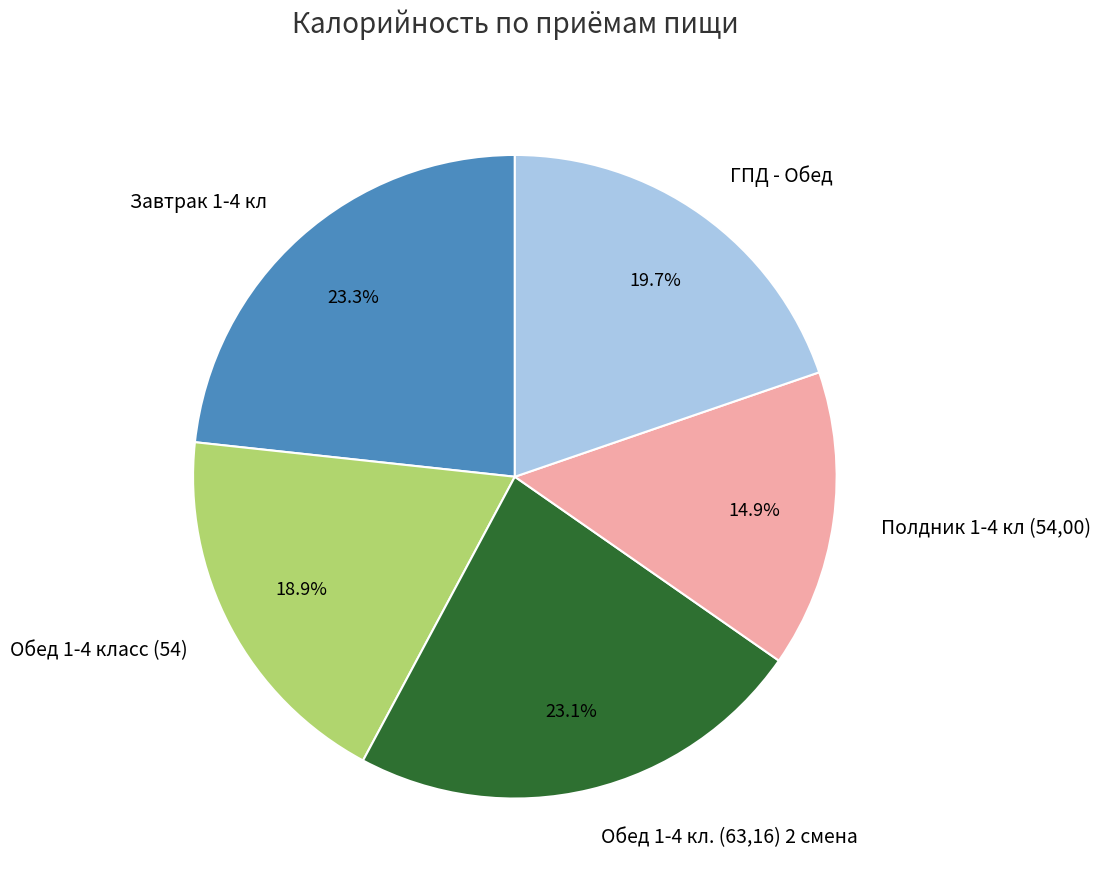

What percentage is the Полдник 1-4 кл (54,00) slice, to the nearest percent?

15%